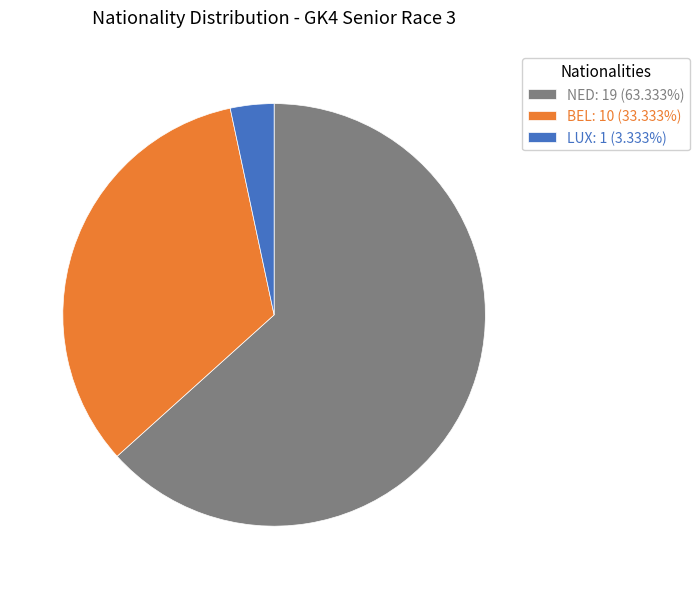

Does NED: 19 (63.333%) represent more than half of the total?

Yes